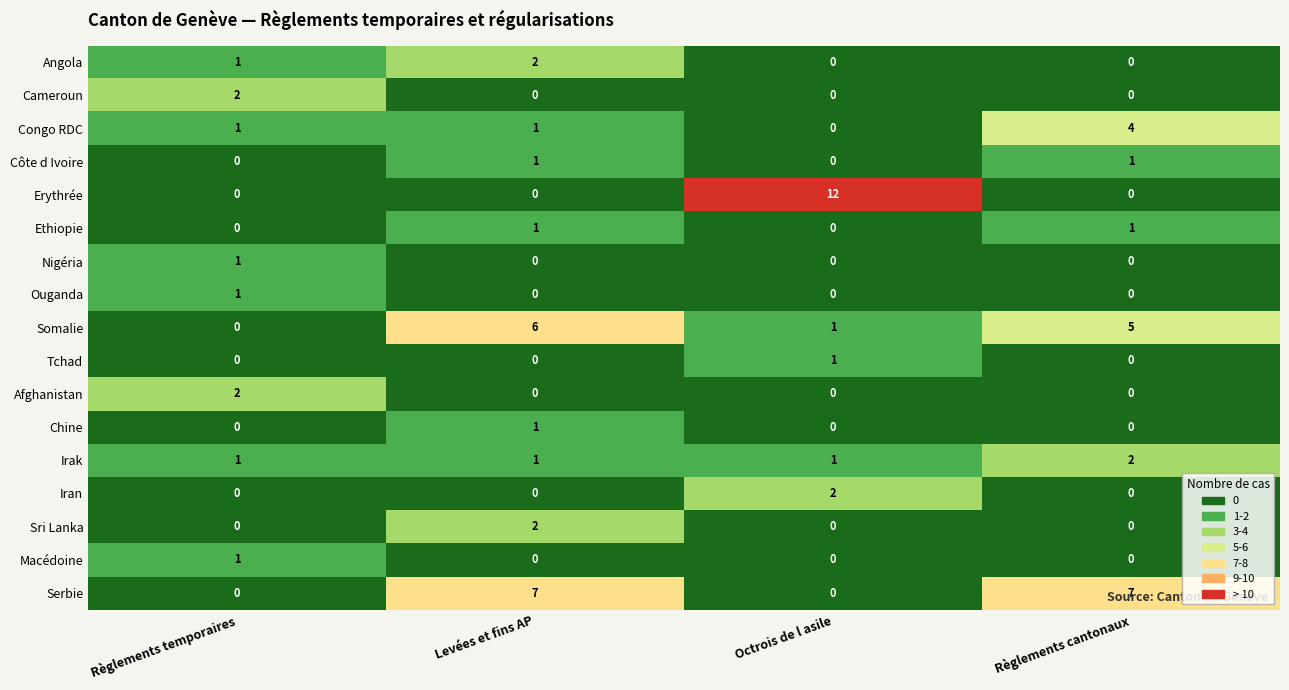

What is the greatest value displayed?

12